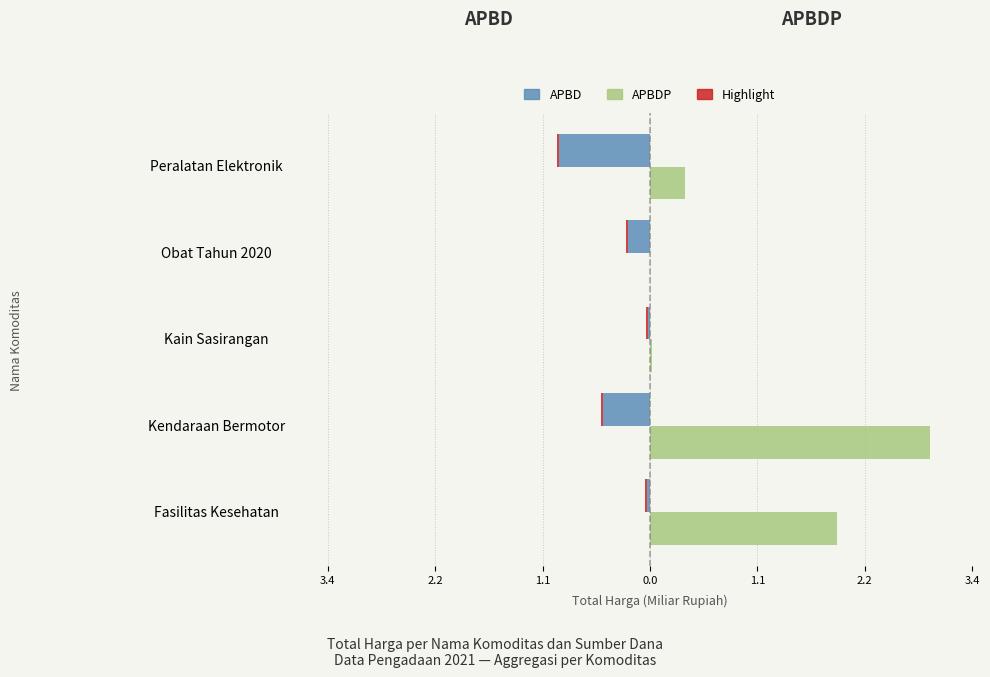

How many categories are shown in the chart?

5